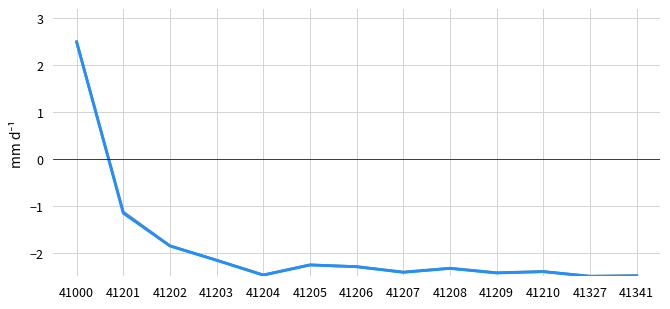

At which category is the sum across all series the highest?

41000